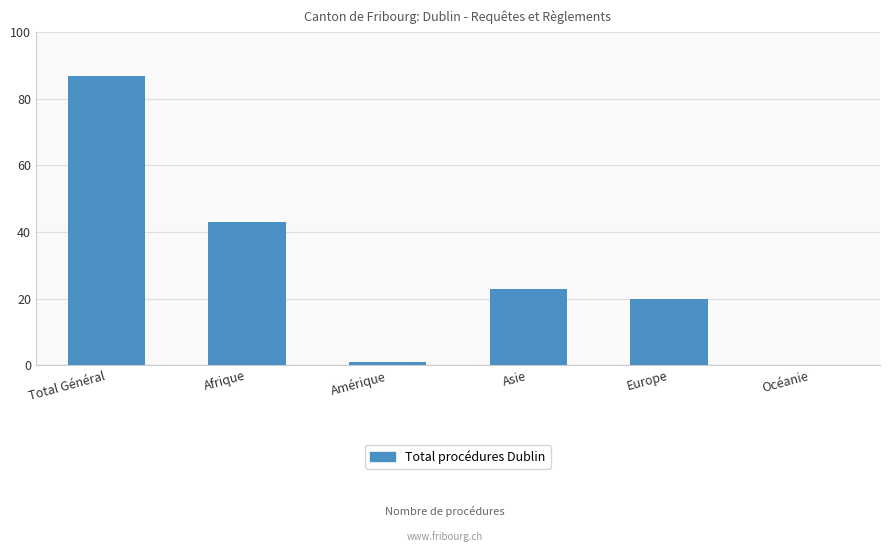

Reading right to left, transcribe all the data shown in this chart.

0	20	23	1	43	87